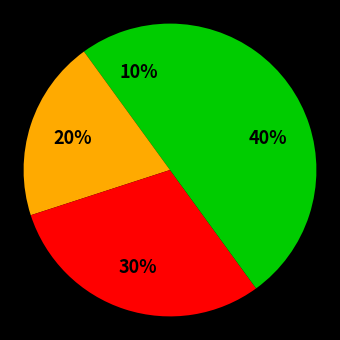

Is there a majority slice in this chart?

No